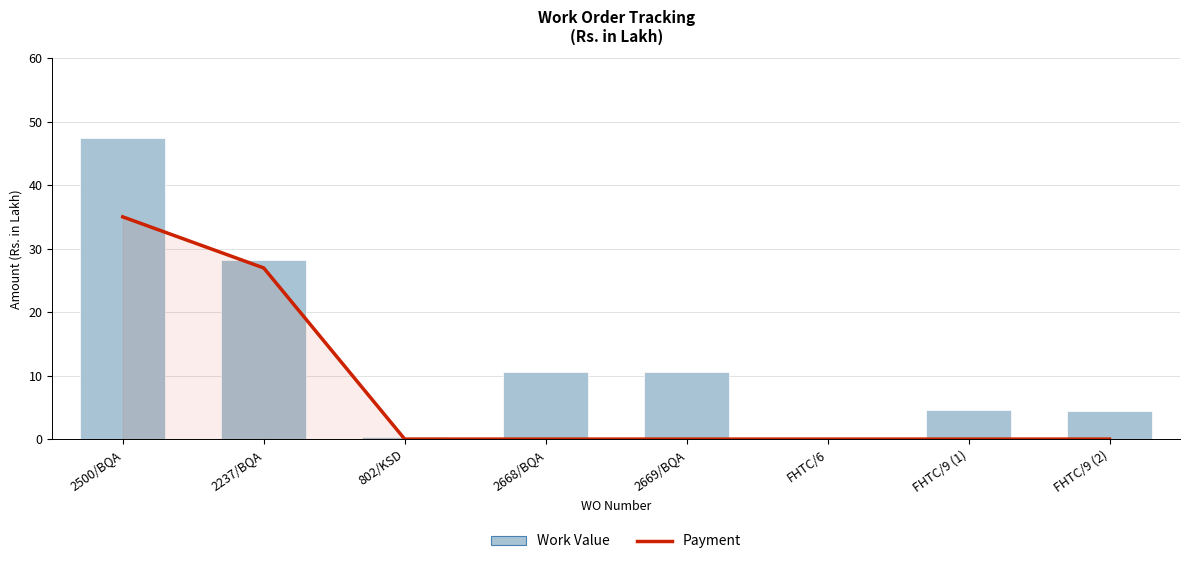

What position from the right is 2237/BQA?

7